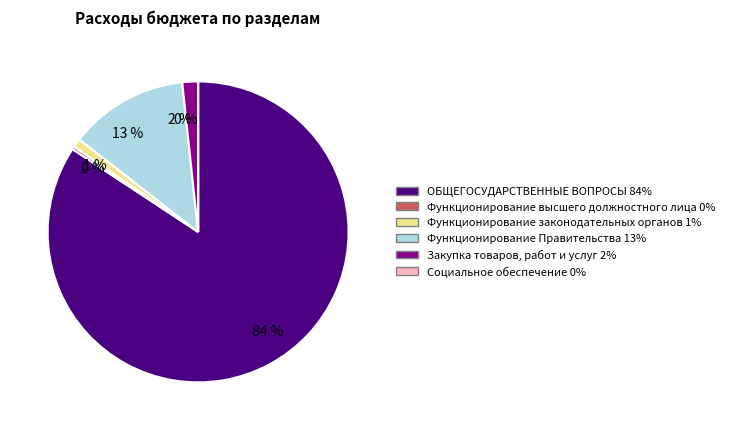

To the nearest percent, what is the average slice percentage?

17%